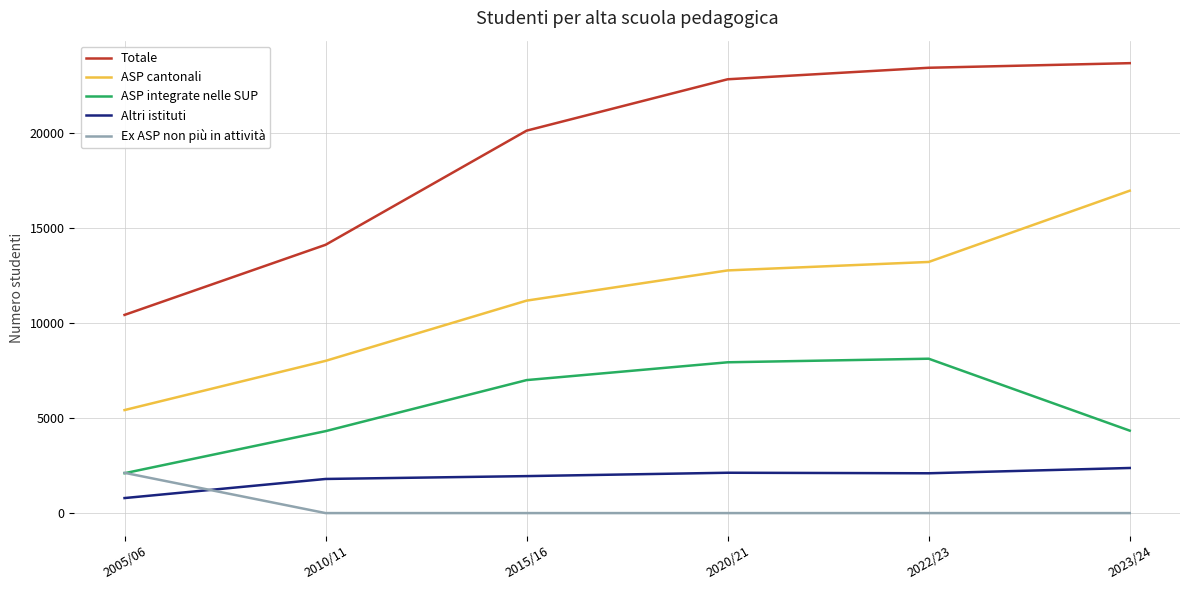

What is the difference between the second highest and minimum values in the ASP cantonali series?

7787